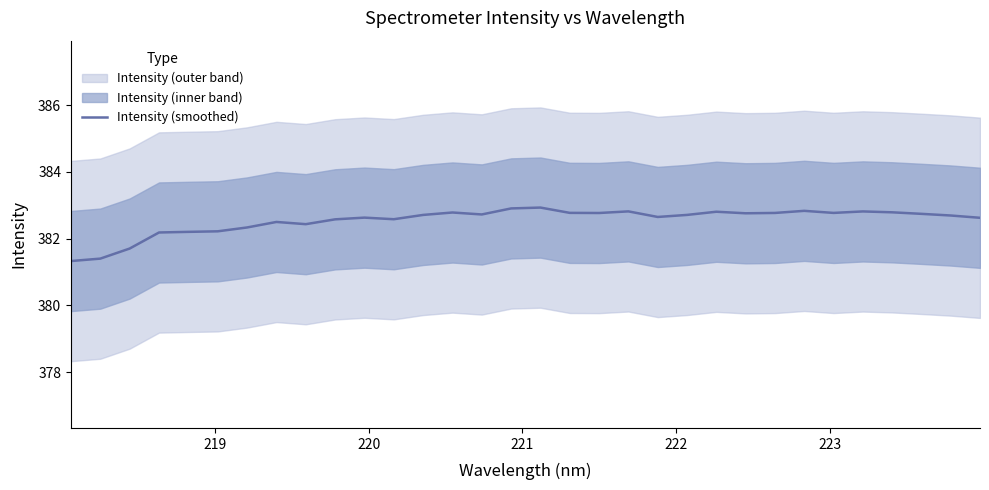

Reading left to right, list all the values displayed in this chart.

381.3	381.4	381.7	382.2	382.2	382.2	382.3	382.5	382.4	382.6	382.6	382.6	382.7	382.8	382.7	382.9	382.9	382.8	382.8	382.8	382.6	382.7	382.8	382.8	382.8	382.8	382.8	382.8	382.8	382.7	382.7	382.6